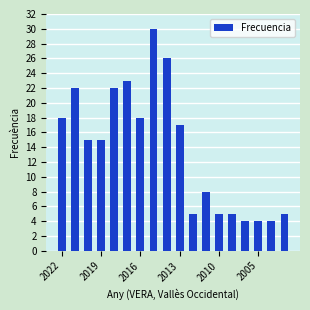

What is the value of the 16th bar from the left?

4